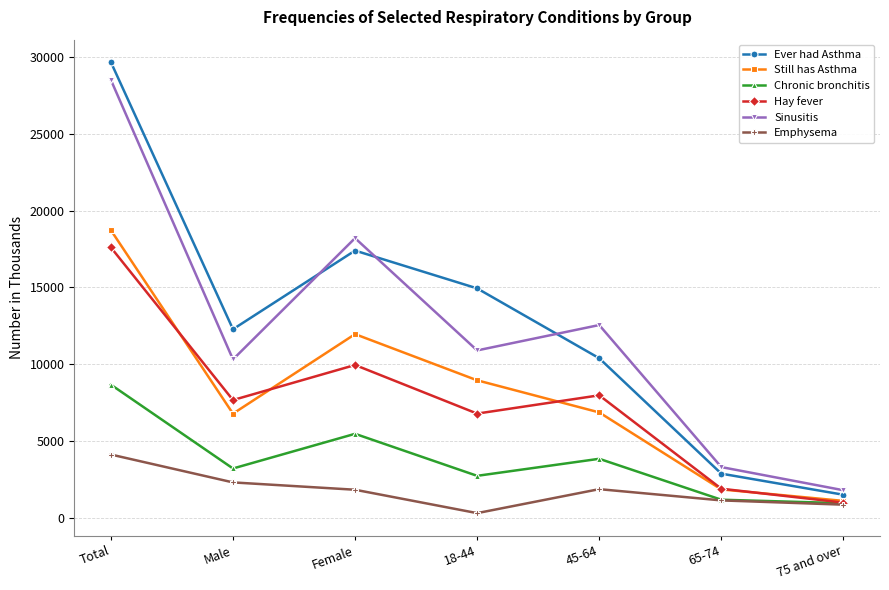

The Ever had Asthma series shows 30144 at Female. True or false?

False